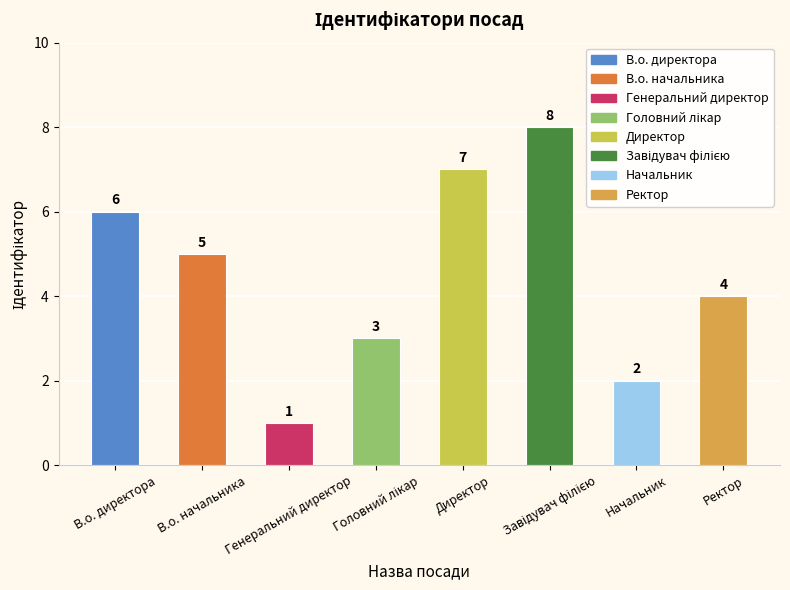

Is it true that the value at Ректор is 7?

False